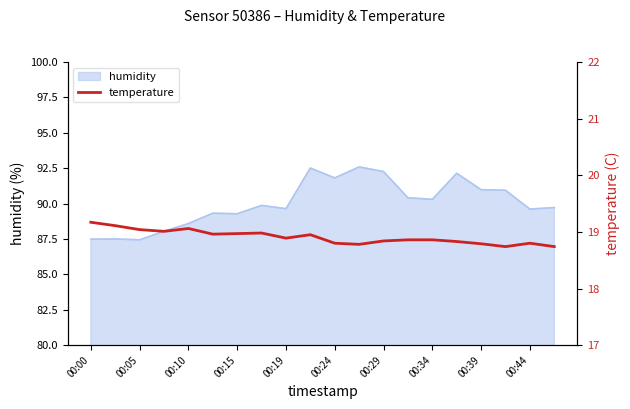

Is it true that the value at 00:05 is 19.0?

True